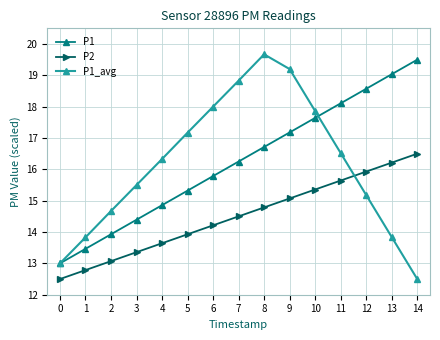

What are all the series names shown in the legend?

P1, P2, P1_avg